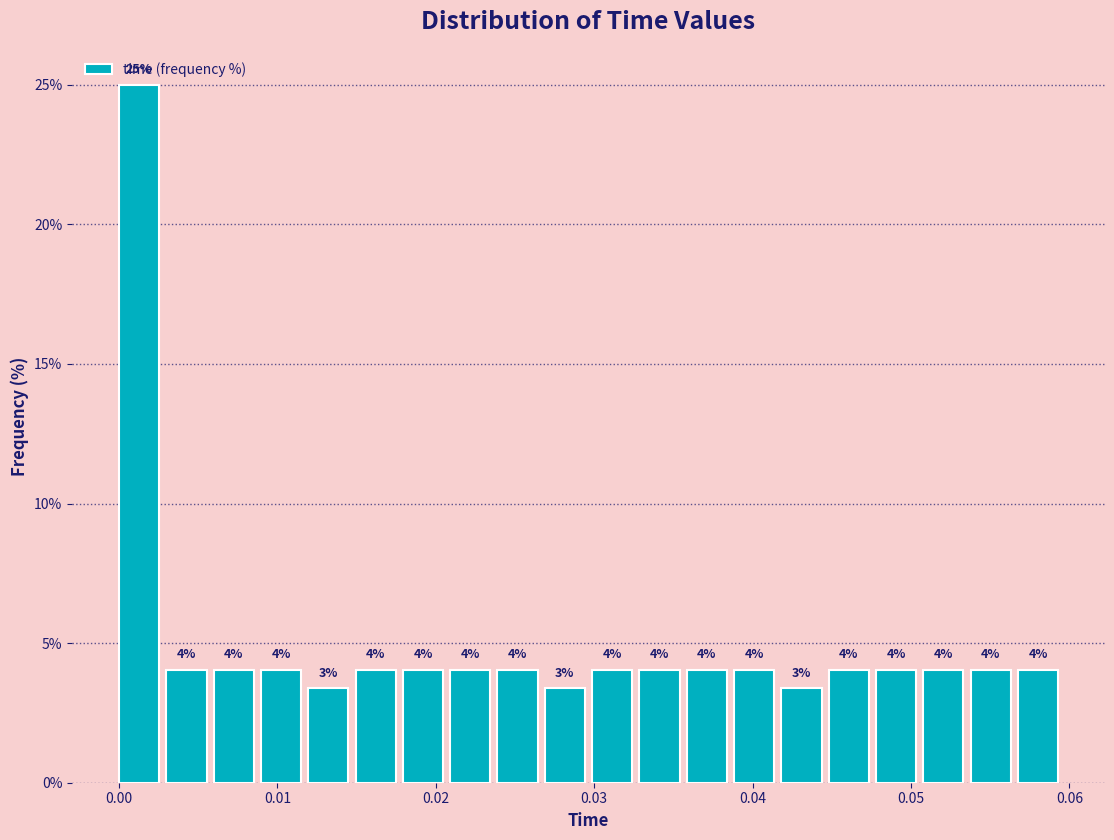

Around what value on the x-axis is the tallest bar? Give the approximate position of its centre, as read against the axis.

0.001